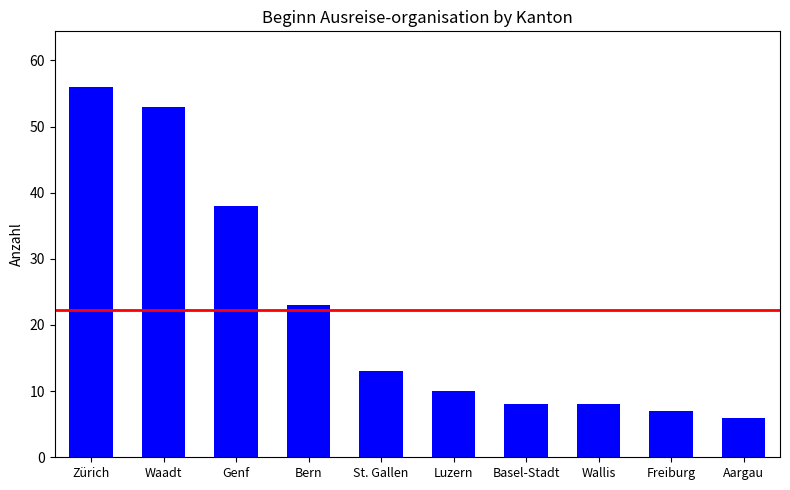

Count the number of categories in the chart.

10